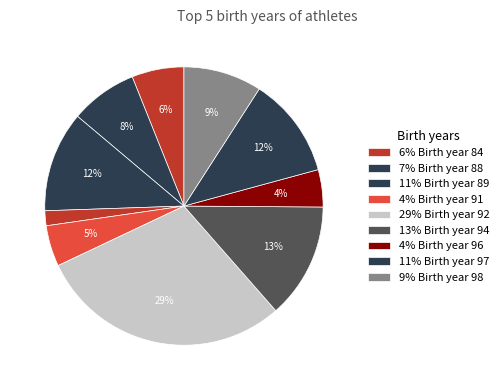

How many slices are in this pie chart?

10